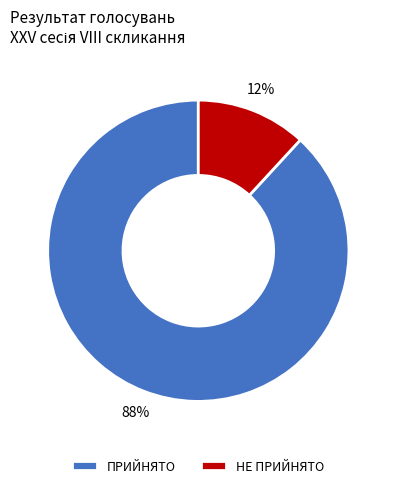

Approximately how many times larger is the value at НЕ ПРИЙНЯТО compared to ПРИЙНЯТО?

0.1